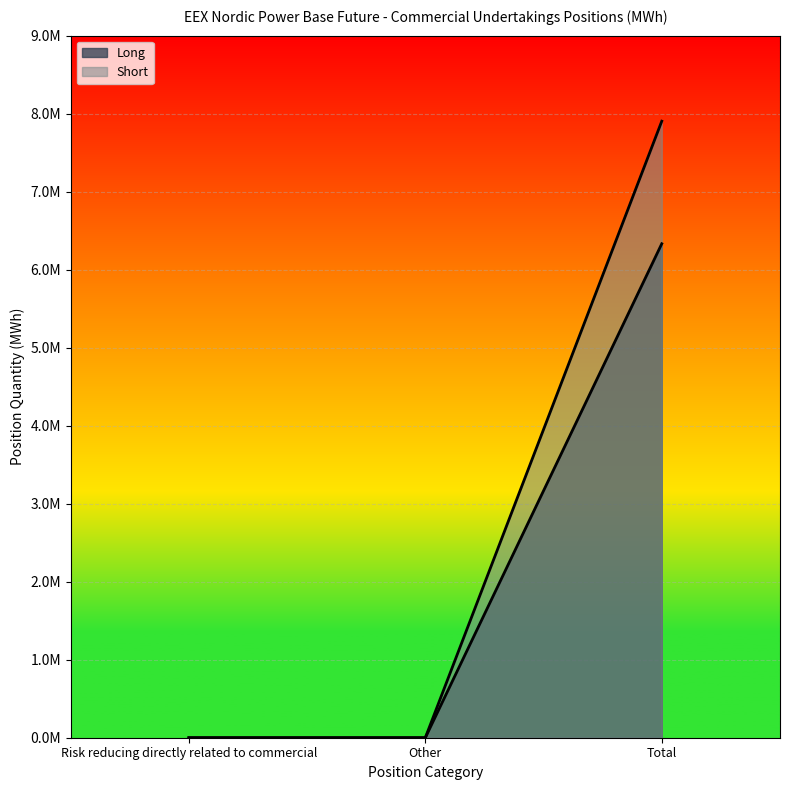

What is the label of the 3rd point from the right?

Risk reducing directly related to commercial